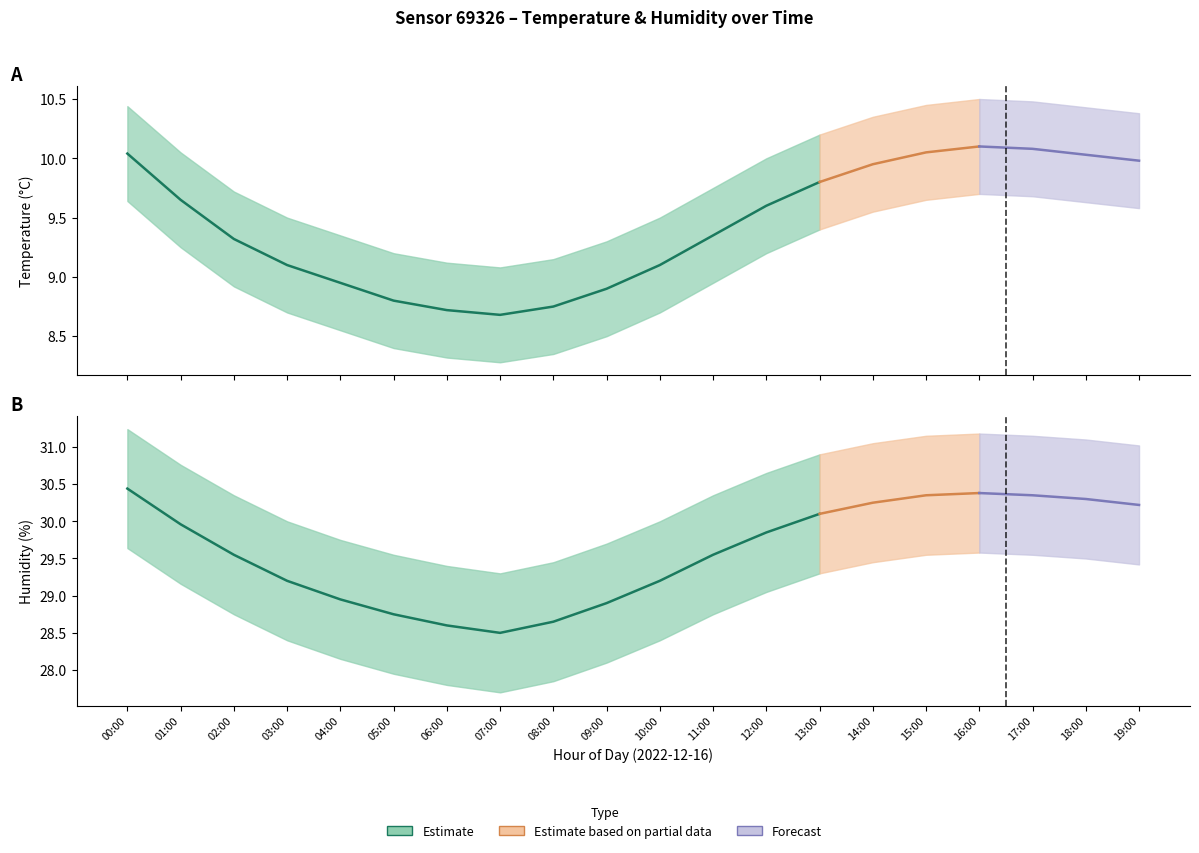

Which series has the largest total across all categories?

humidity_upper